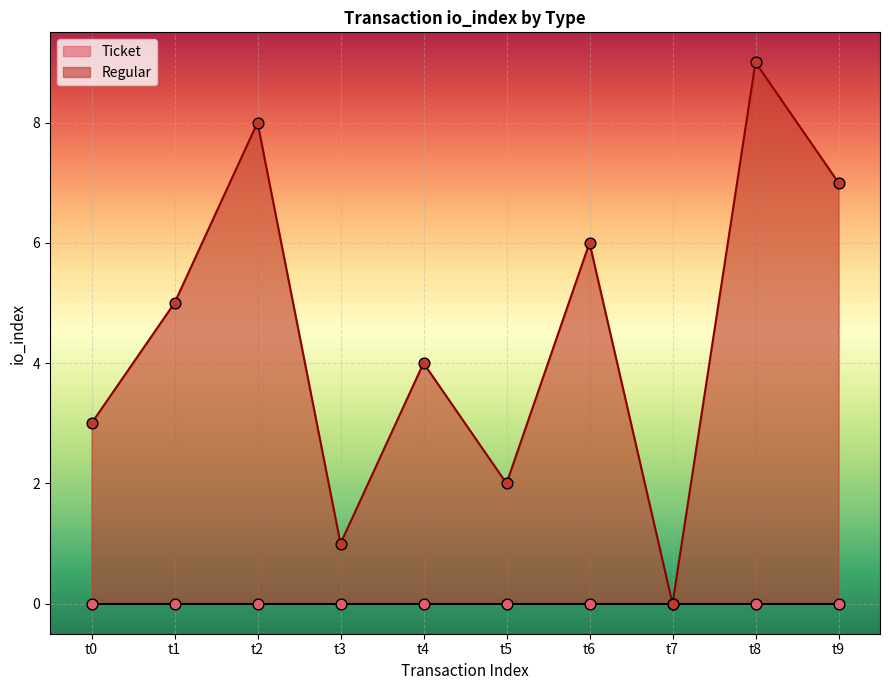

Which category has the lowest value in the Regular series?

t7